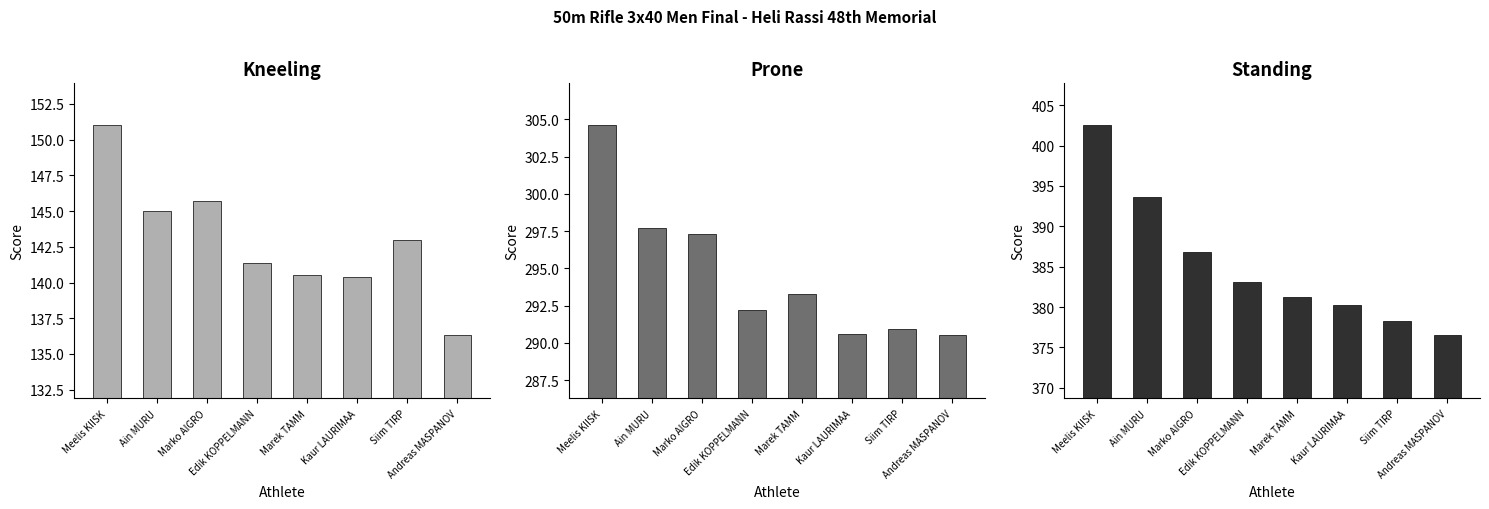

At which category is the sum across all series the highest?

Meelis KIISK